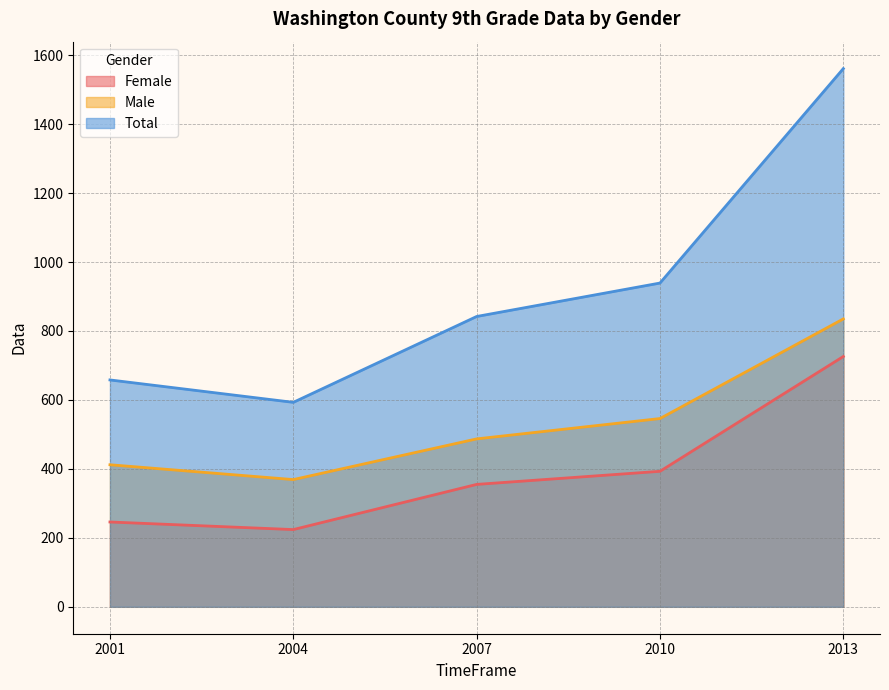

True or false: Male and Total cross at least once.

False